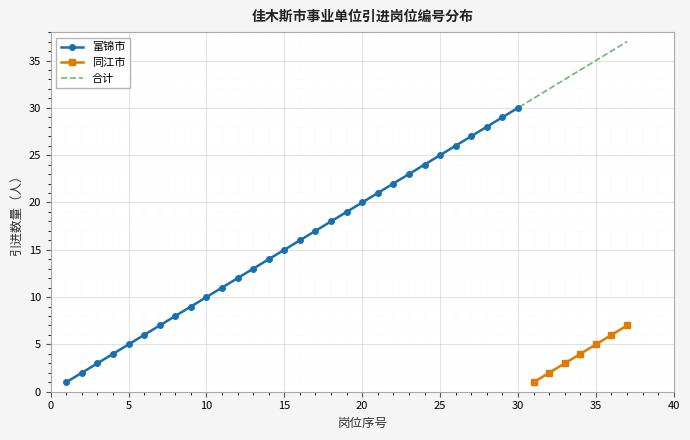

Count the values in the range 2 to 6.

5